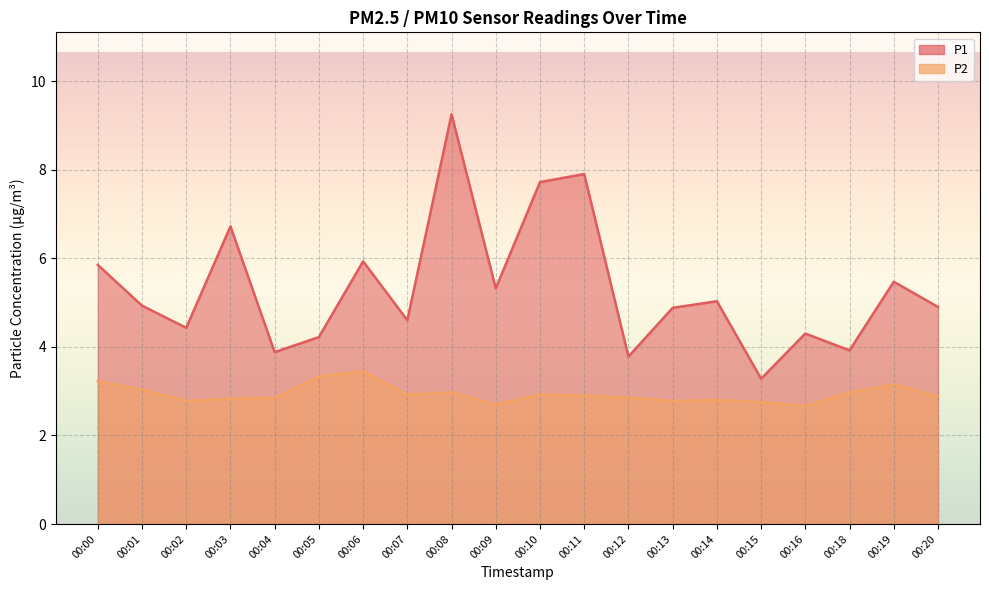

Is it true that P1 equals 3.9 at 00:18?

True